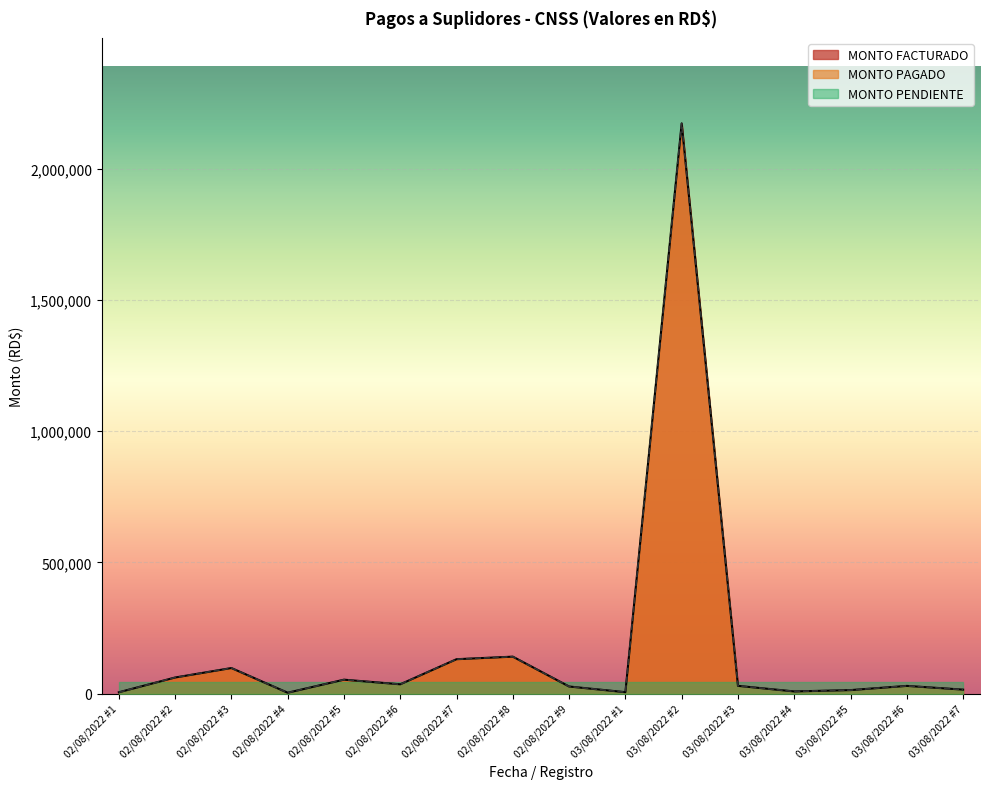

True or false: MONTO FACTURADO has a value of 152087.3 at 02/08/2022 #3.

False